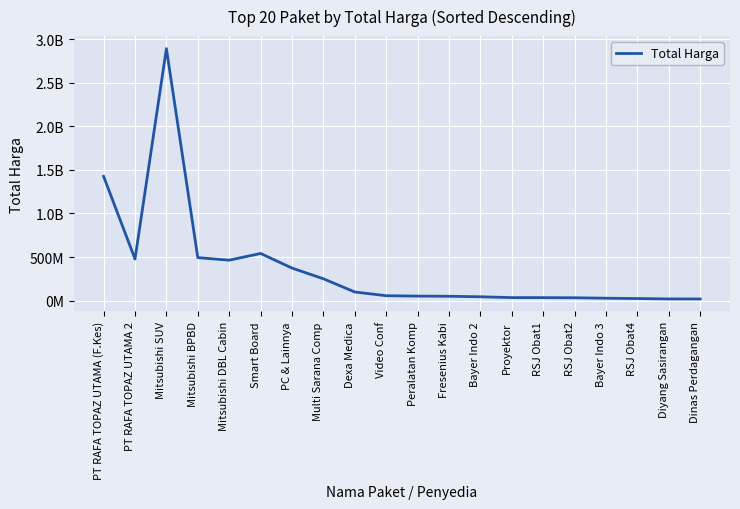

What is the label of the 17th point from the left?

Bayer Indo 3